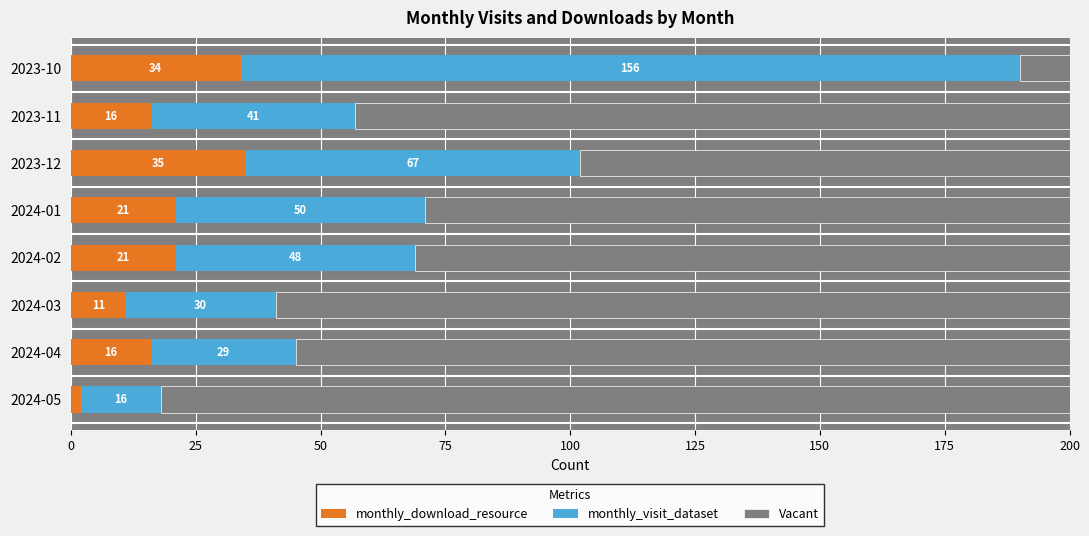

What is the difference between the monthly_download_resource values at 2024-05 and 2023-12?

33